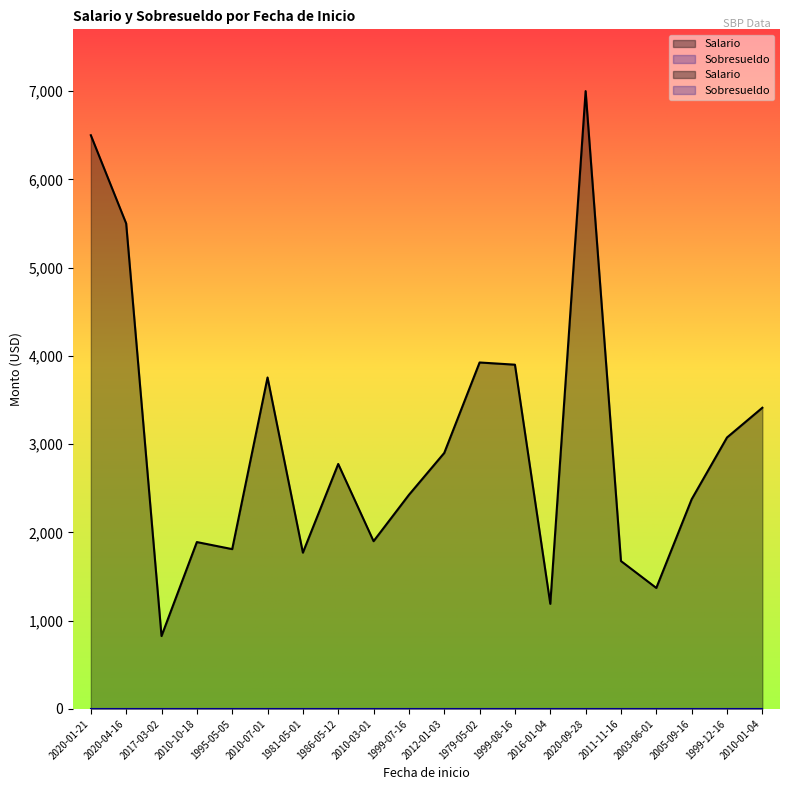

What is the minimum value shown in the chart?

825